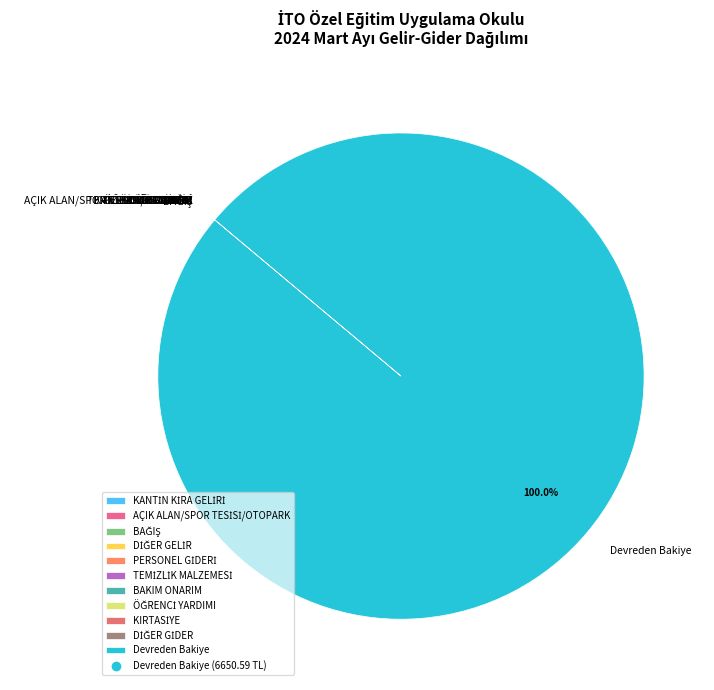

Does any single category account for the majority?

Yes